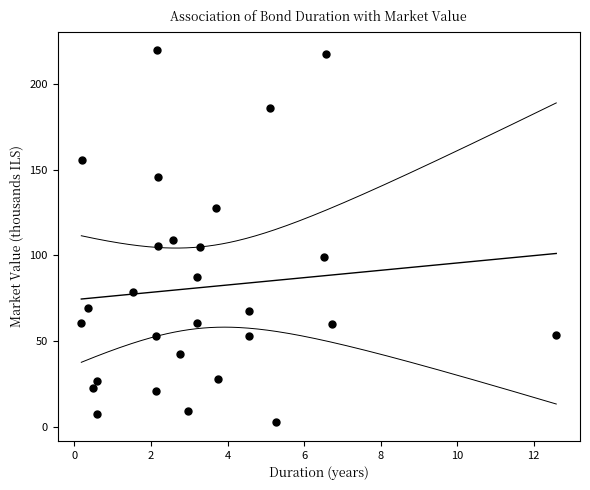

What is the range of Y values (max minus min)?

216.5